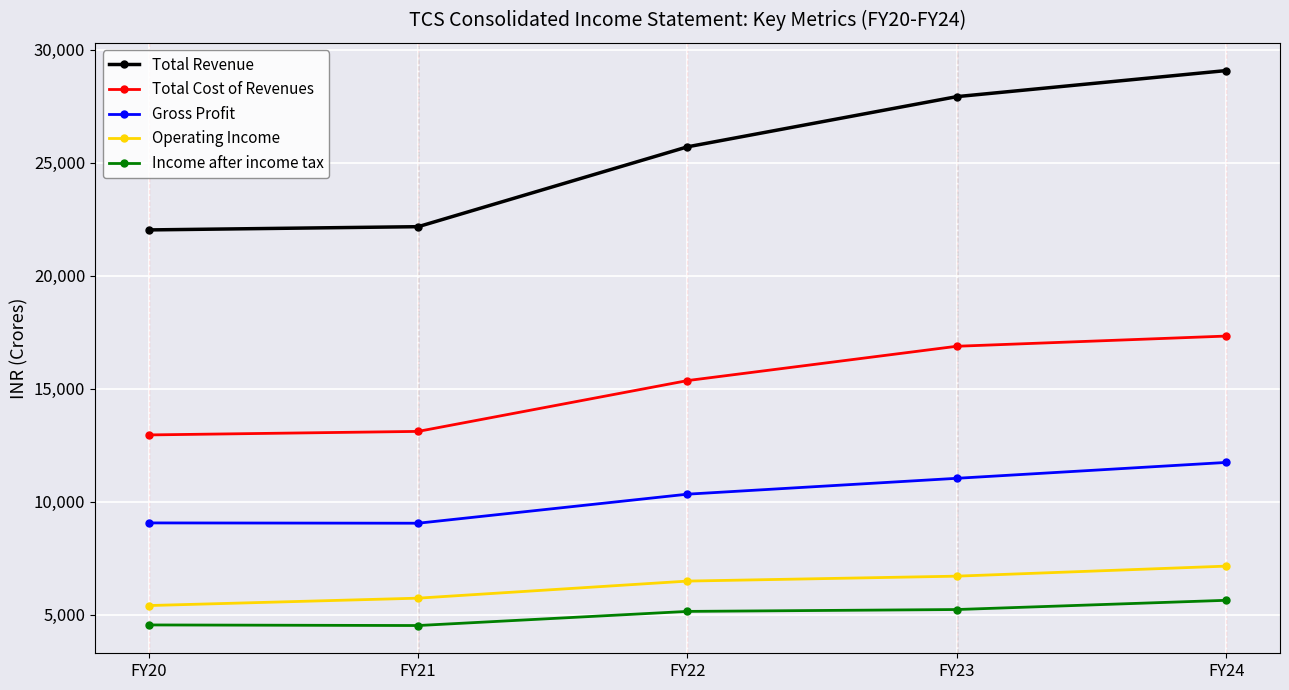

True or false: Operating Income and Total Revenue cross at least once.

False